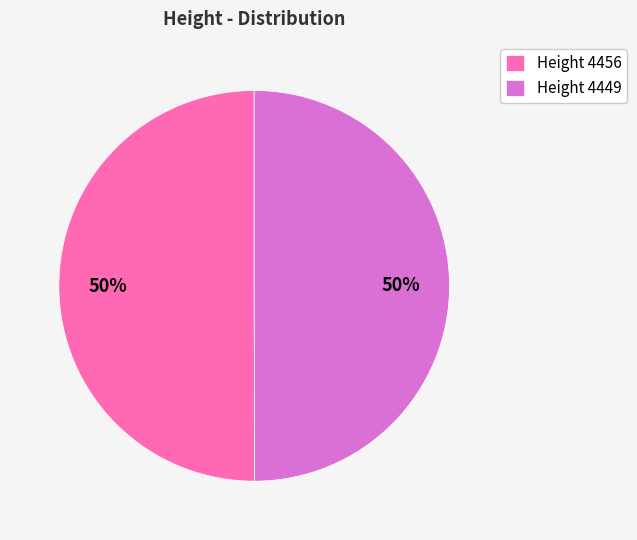

How many slices are in this pie chart?

2